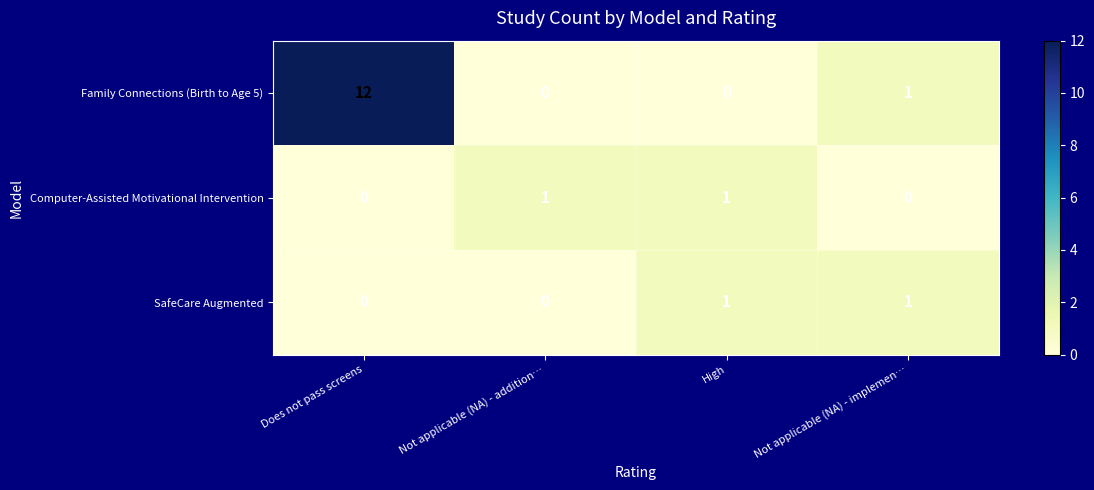

Count the number of data series in this chart.

3